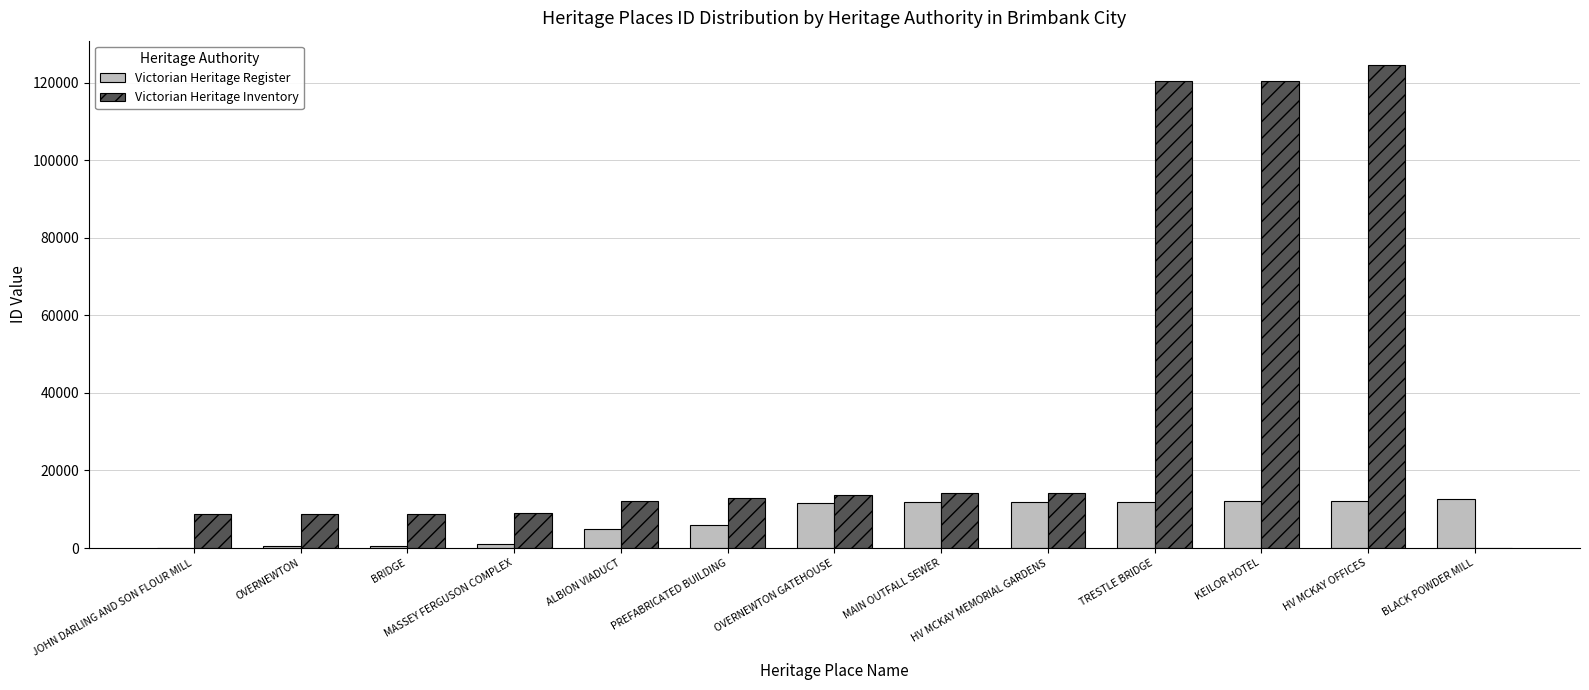

At which label is Victorian Heritage Register closest to 6364?

PREFABRICATED BUILDING